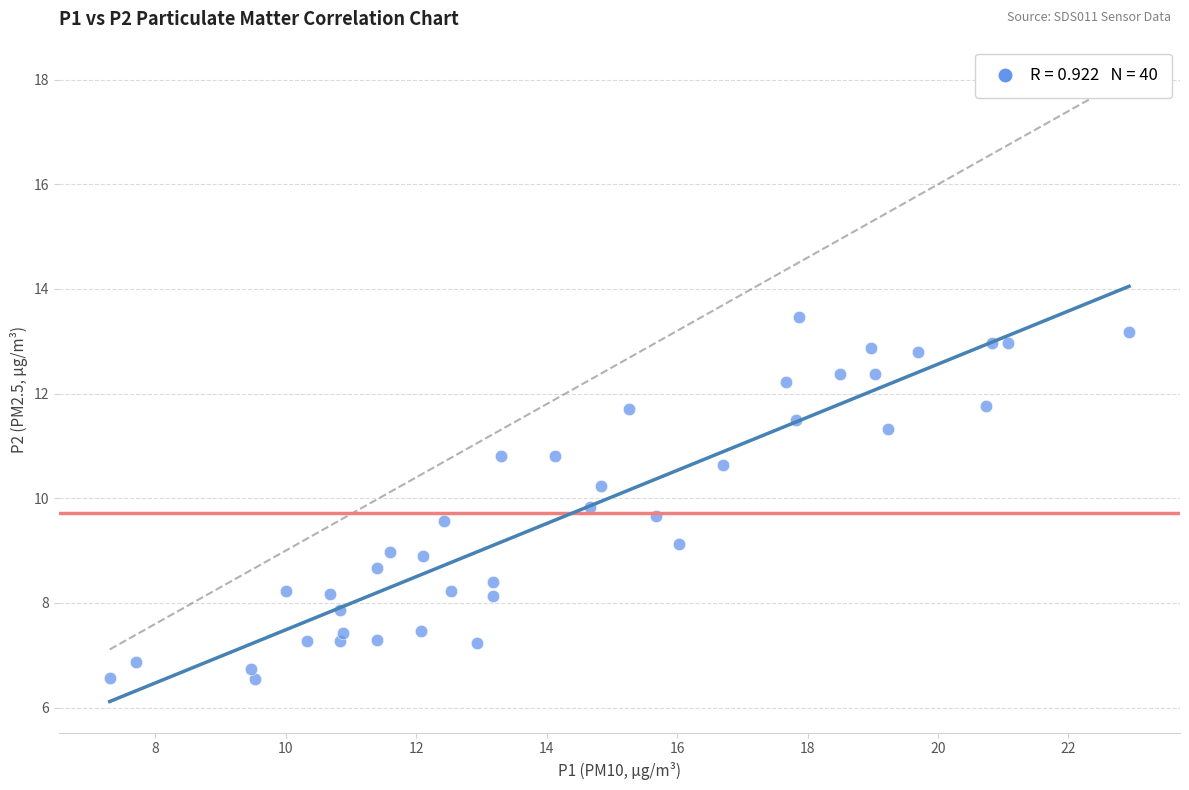

What is the range of Y values (max minus min)?

6.9